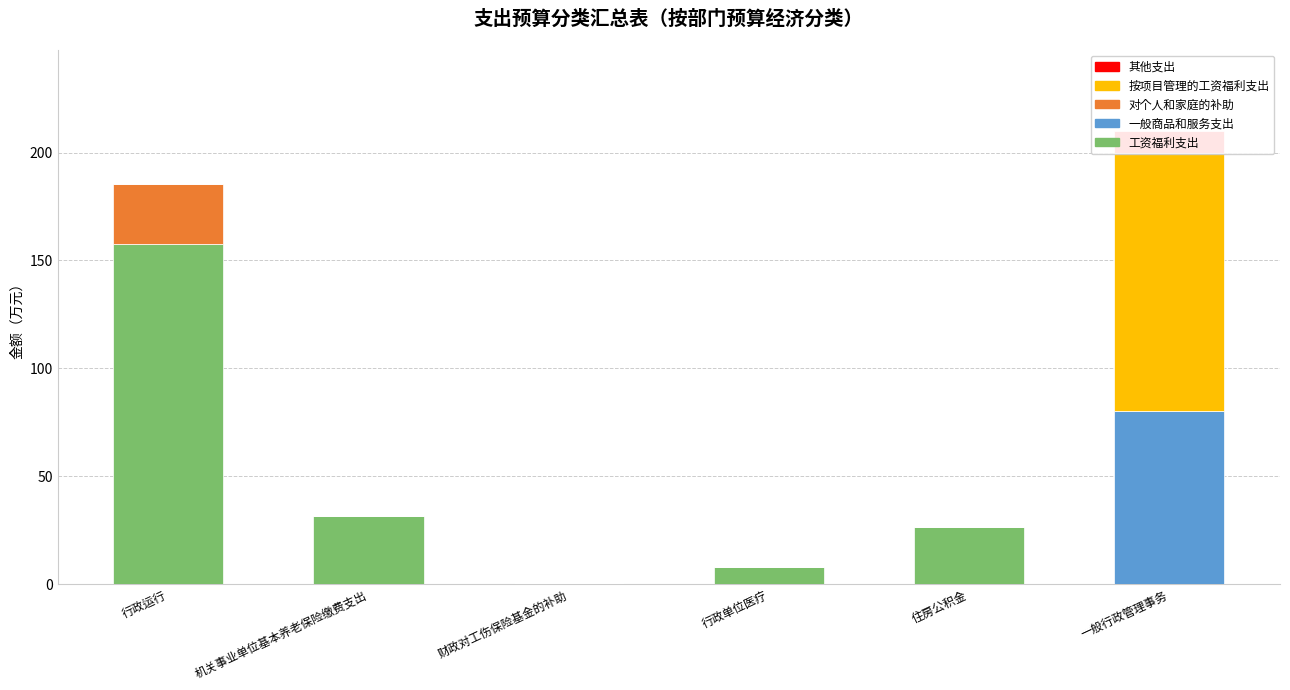

What is the label of the 6th bar from the right?

行政运行